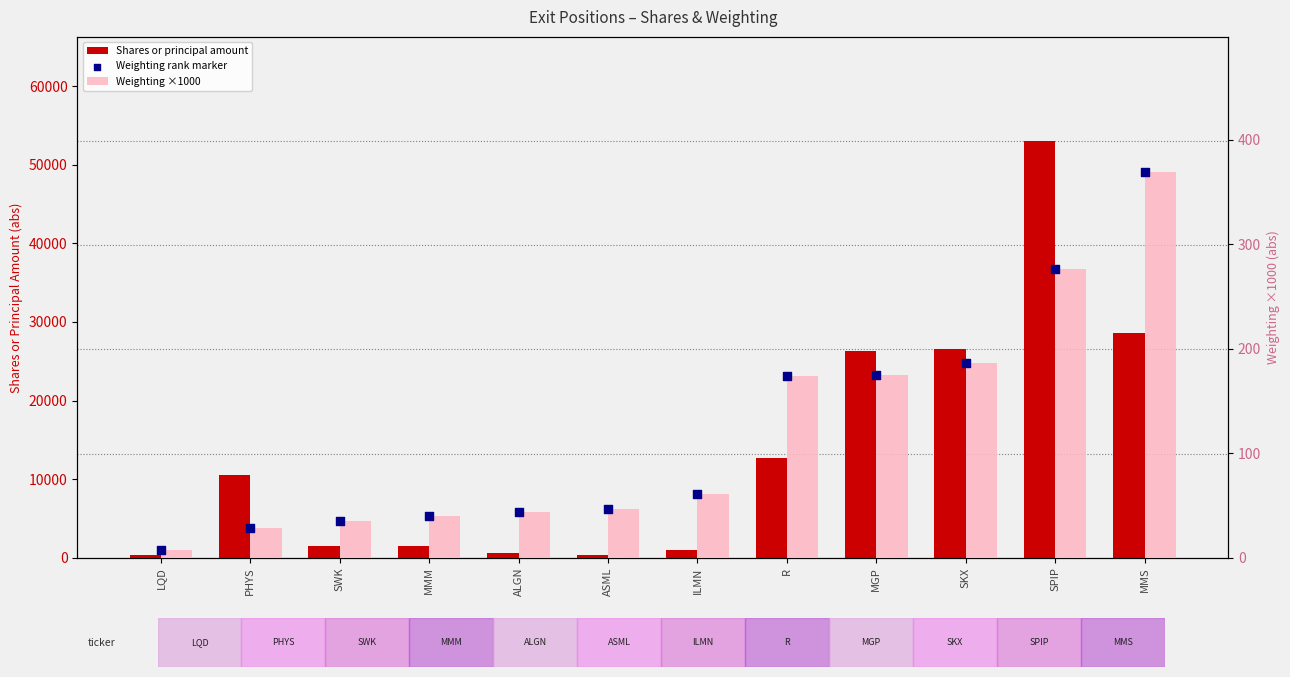

Is the value of Weighting rank marker at SPIP greater than the value of Shares or principal amount at SPIP?

No